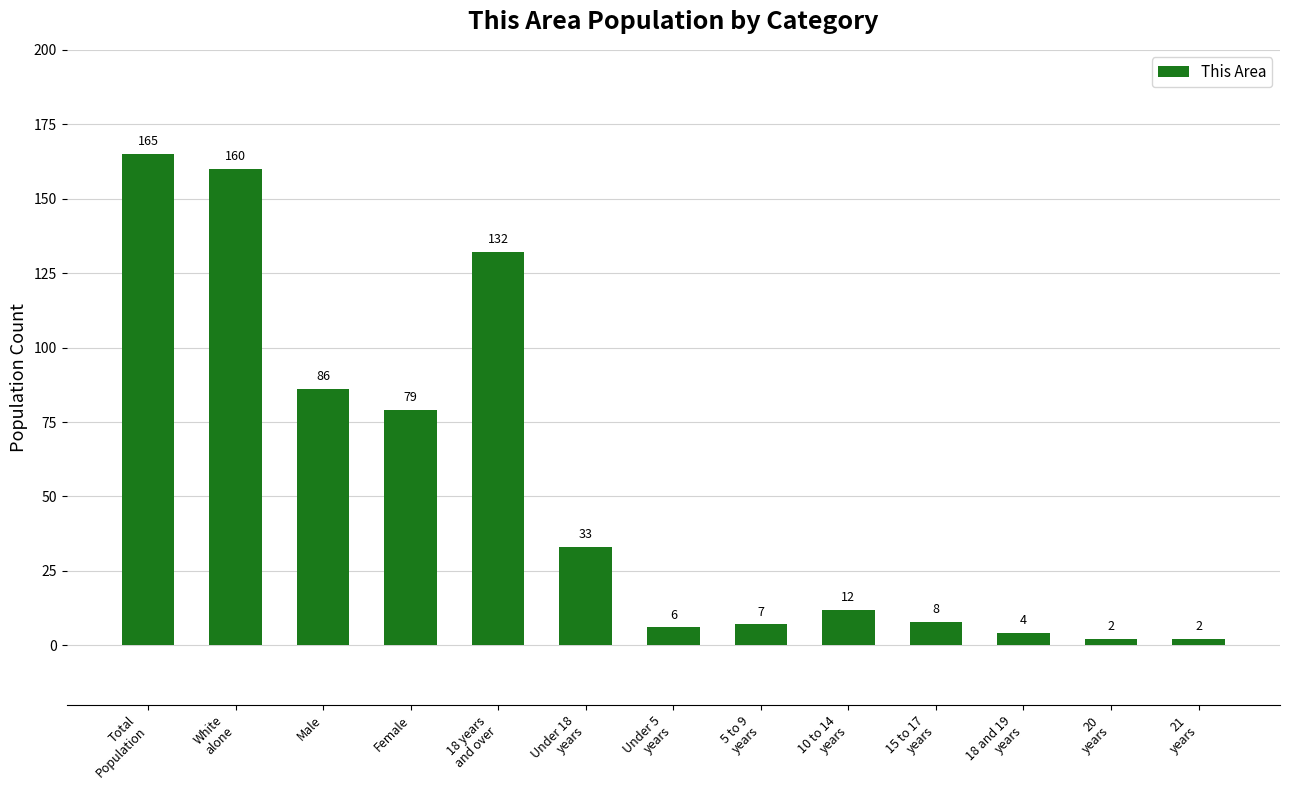

The value at 21
years is 2. True or false?

True